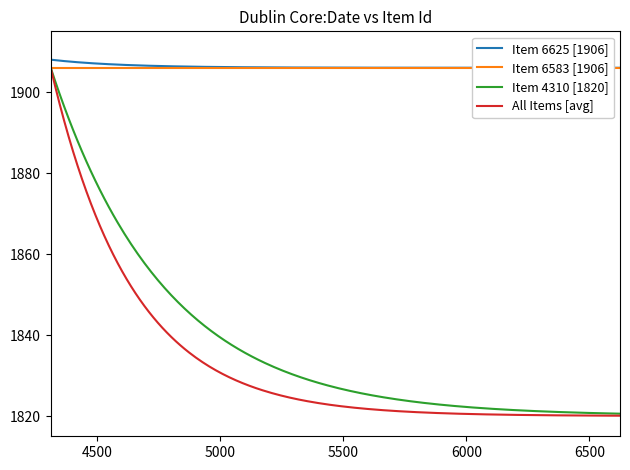

At how many categories does at least one series exceed 1875?

20